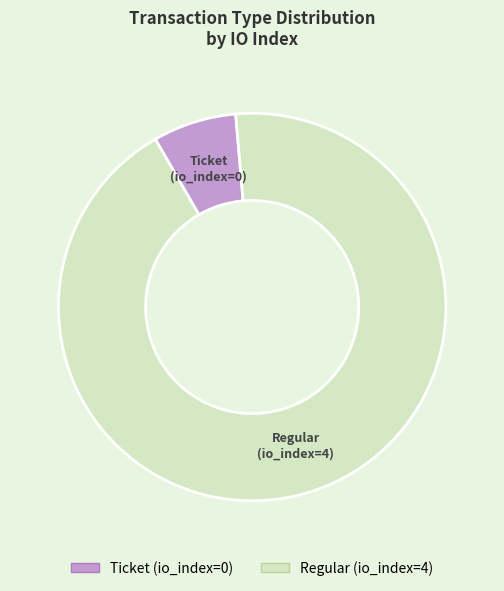

Does Ticket represent more than half of the total?

No